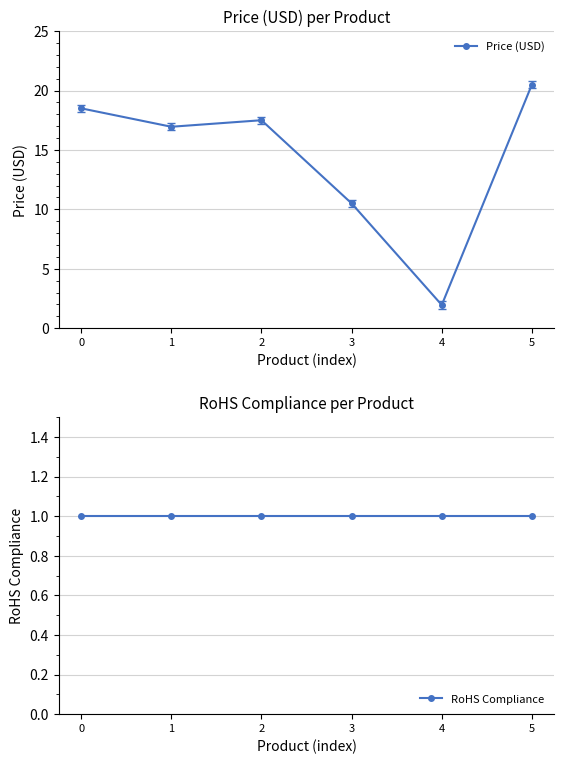

Which series has the widest spread of values?

Price (USD)